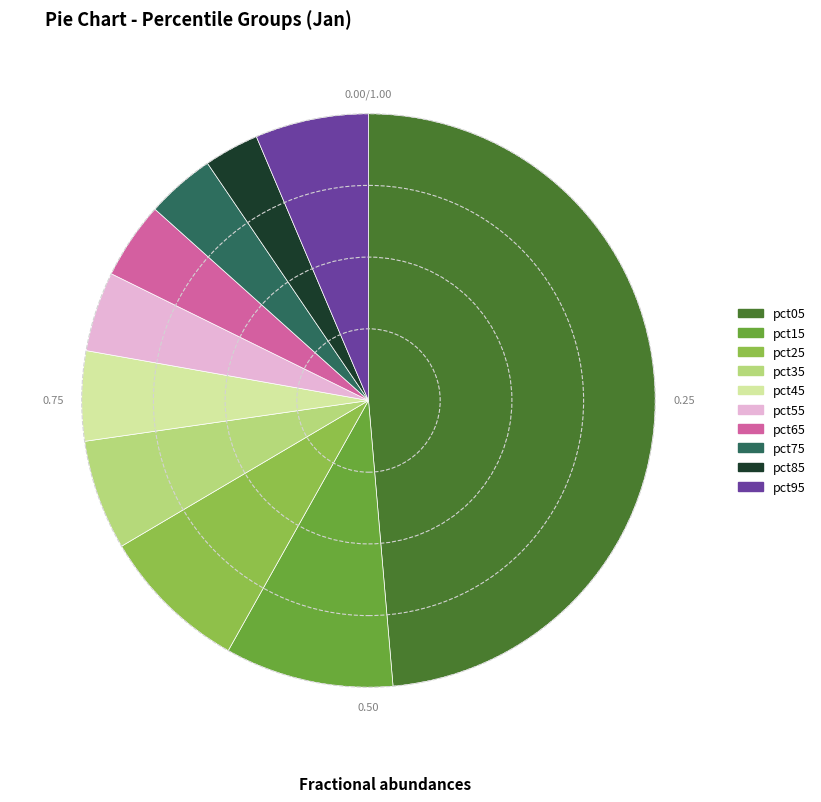

Is there any slice that represents more than half of the pie?

No